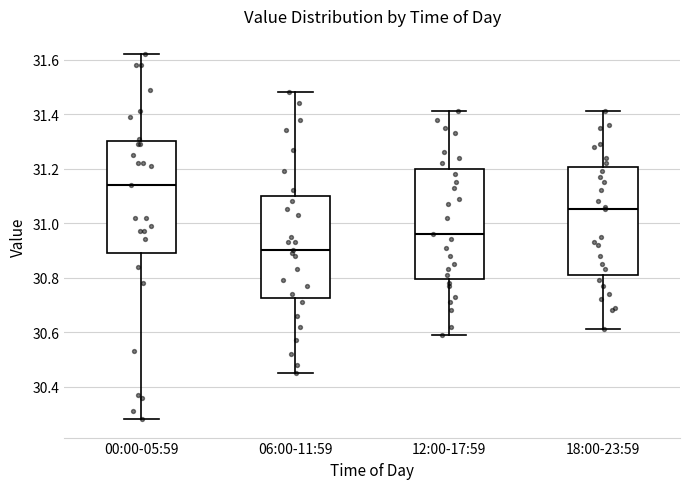

Which box has the highest median line?

00:00-05:59